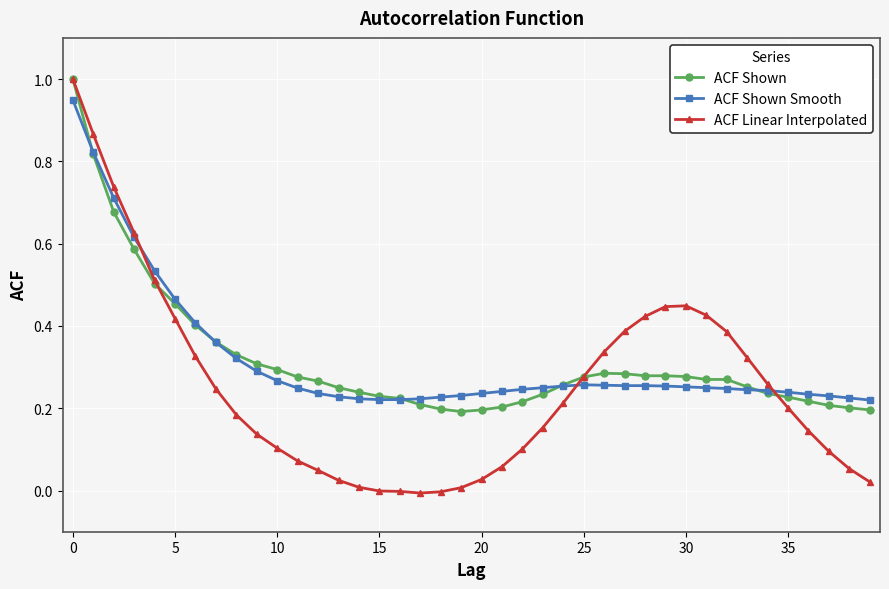

What is the maximum value for ACF Shown?

1.0